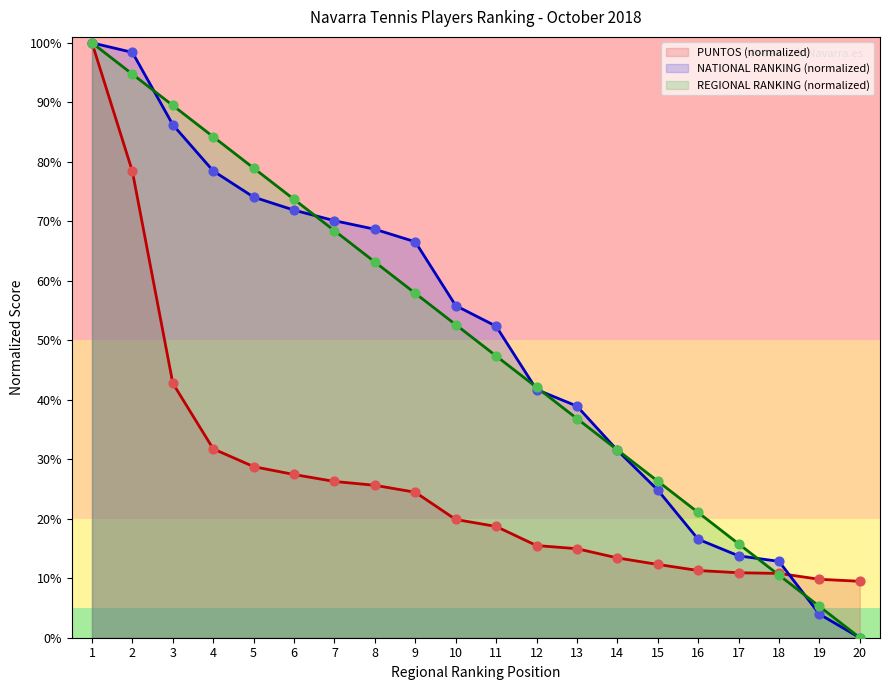

At how many categories does at least one series exceed 95?

2